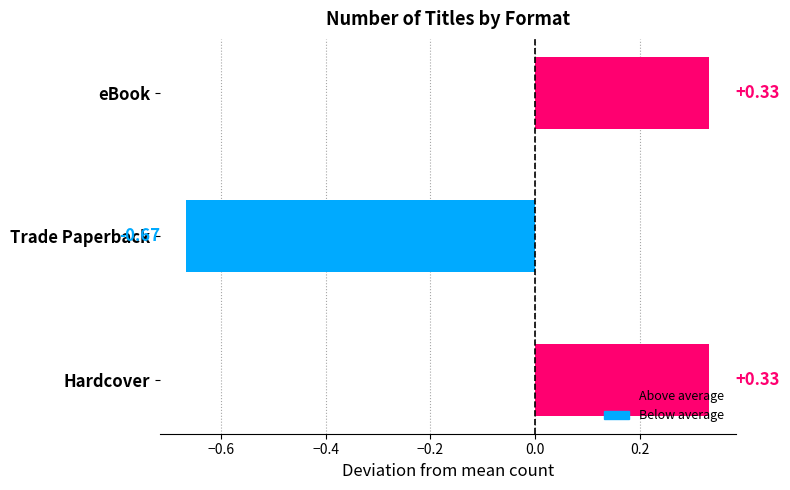

Between Trade Paperback and Hardcover, which is larger?

Hardcover